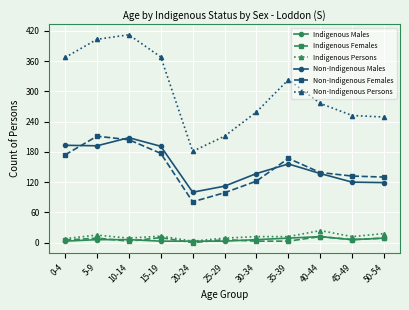

What is the minimum value for Indigenous Males?

3